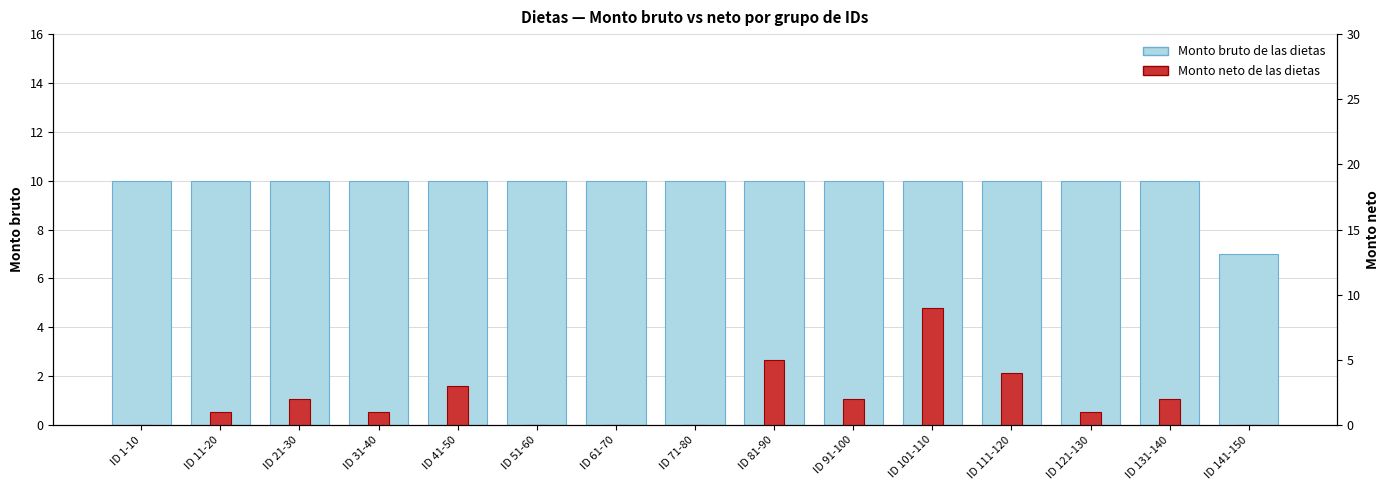

Reading left to right, transcribe all the data shown in this chart.

Monto bruto de las dietas: ID 1-10=10	ID 11-20=10	ID 21-30=10	ID 31-40=10	ID 41-50=10	ID 51-60=10	ID 61-70=10	ID 71-80=10	ID 81-90=10	ID 91-100=10	ID 101-110=10	ID 111-120=10	ID 121-130=10	ID 131-140=10	ID 141-150=7
Monto neto de las dietas: ID 1-10=0	ID 11-20=1	ID 21-30=2	ID 31-40=1	ID 41-50=3	ID 51-60=0	ID 61-70=0	ID 71-80=0	ID 81-90=5	ID 91-100=2	ID 101-110=9	ID 111-120=4	ID 121-130=1	ID 131-140=2	ID 141-150=0